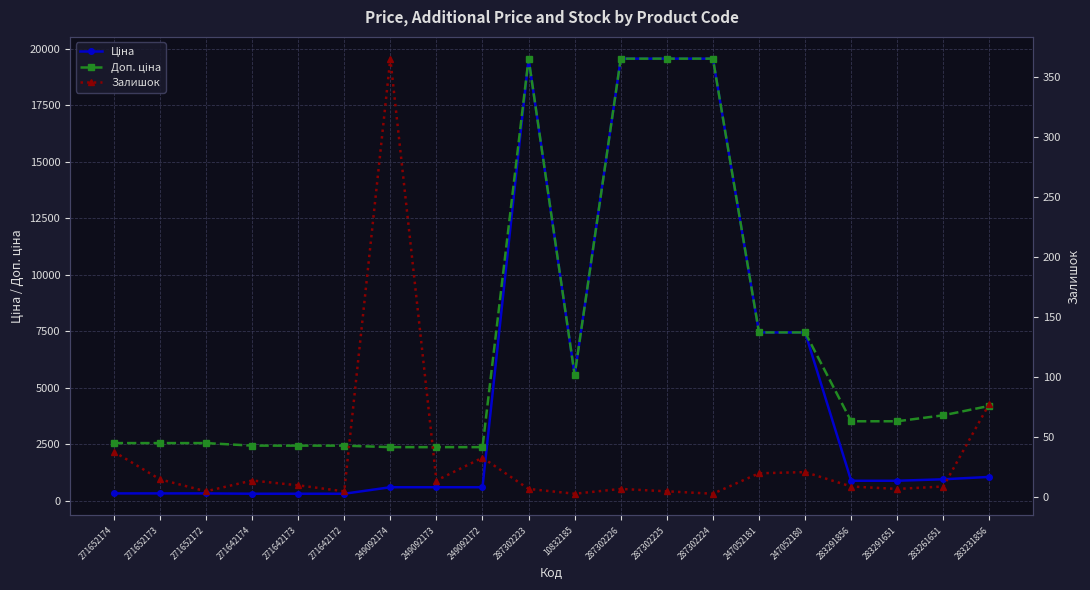

What is the spread (max minus min) of values at 10832185?

5557.3